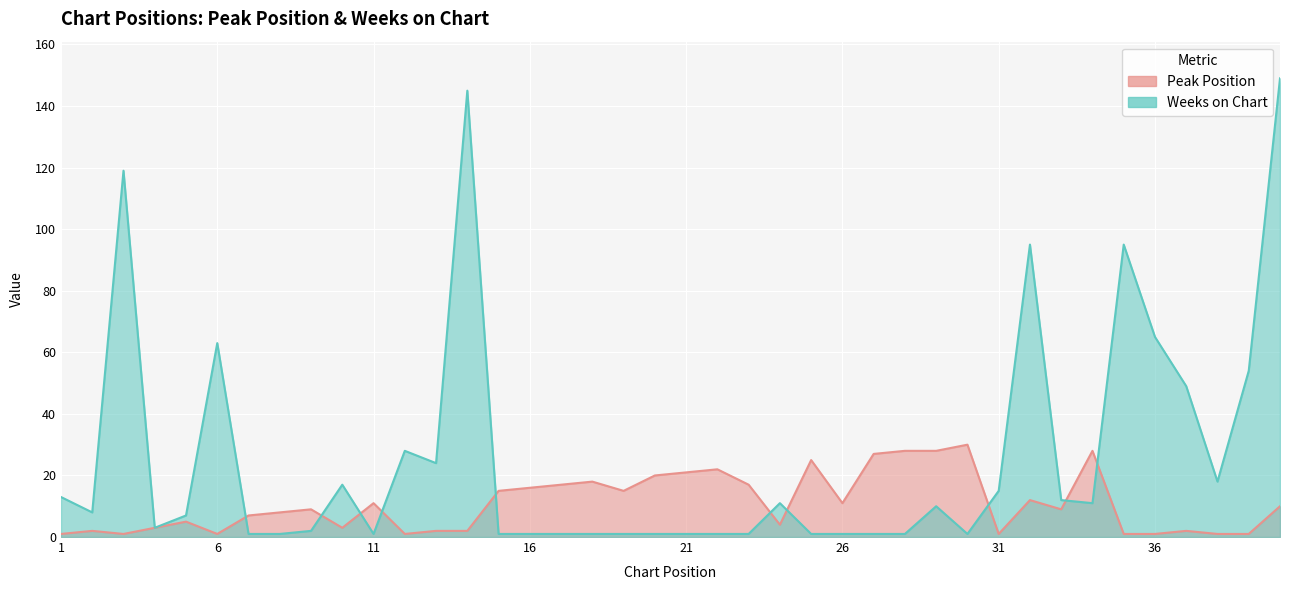

Reading left to right, transcribe all the data shown in this chart.

Peak Position: 1=1	2=2	3=1	4=3	5=5	6=1	7=7	8=8	9=9	10=3	11=11	12=1	13=2	14=2	15=15	16=16	17=17	18=18	19=15	20=20	21=21	22=22	23=17	24=4	25=25	26=11	27=27	28=28	29=28	30=30	31=1	32=12	33=9	34=28	35=1	36=1	37=2	38=1	39=1	40=10
Weeks on Chart: 1=13	2=8	3=119	4=3	5=7	6=63	7=1	8=1	9=2	10=17	11=1	12=28	13=24	14=145	15=1	16=1	17=1	18=1	19=1	20=1	21=1	22=1	23=1	24=11	25=1	26=1	27=1	28=1	29=10	30=1	31=15	32=95	33=12	34=11	35=95	36=65	37=49	38=18	39=54	40=149